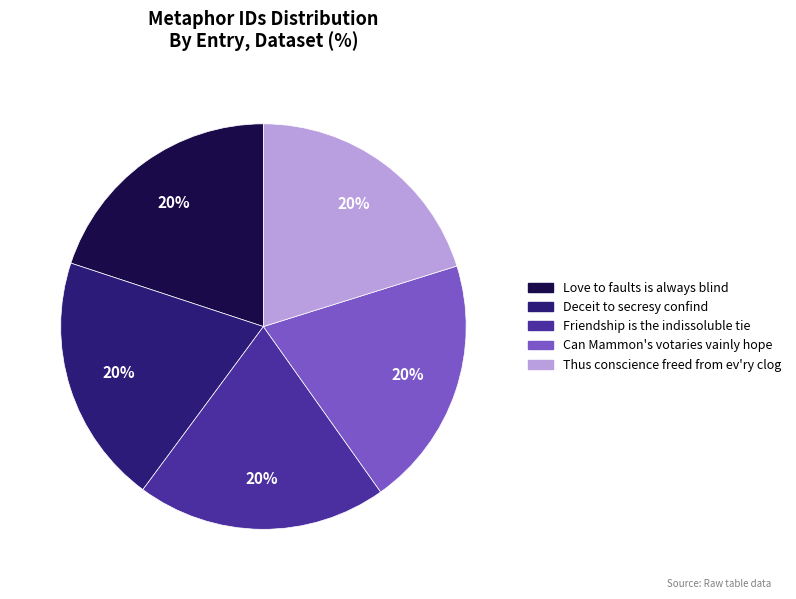

True or false: Friendship is the indissoluble tie accounts for 14% of the total.

False